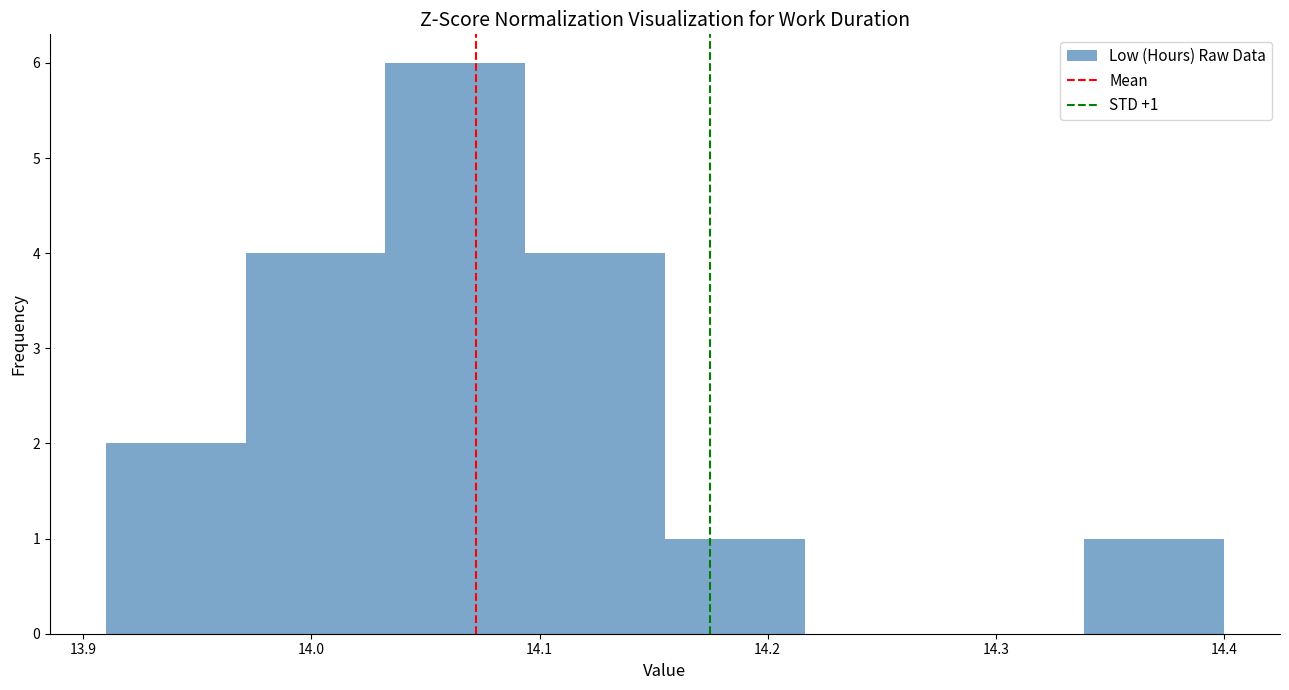

Which range on the x-axis has the tallest bar?

14.03 to 14.09